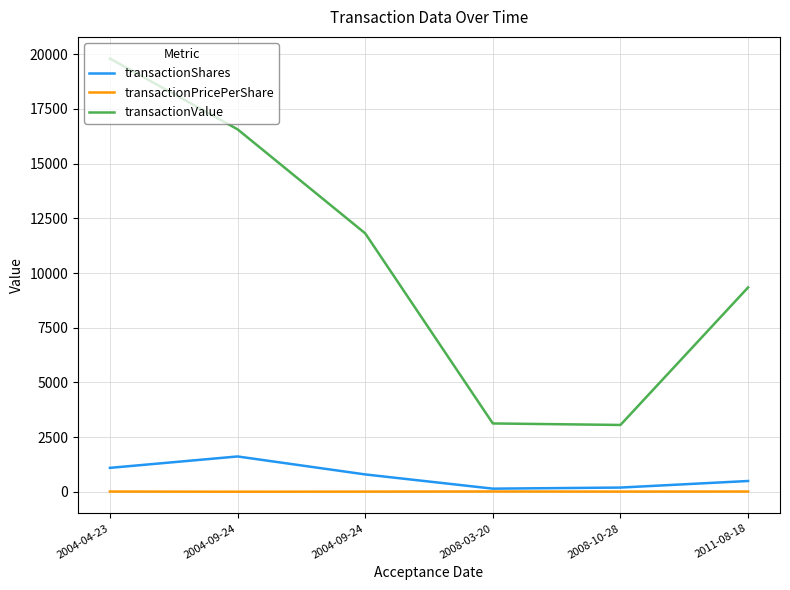

Where is the first local maximum for transactionPricePerShare?

2008-03-20